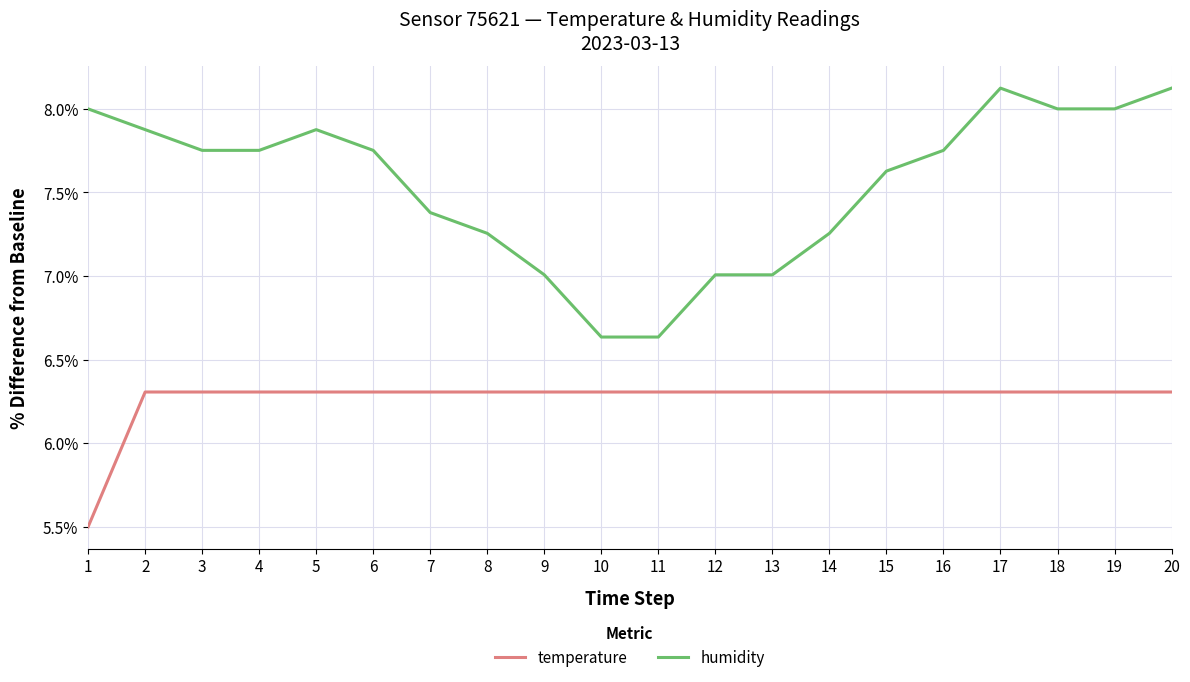

Rank the series by their average value, from lowest to highest.

temperature, humidity